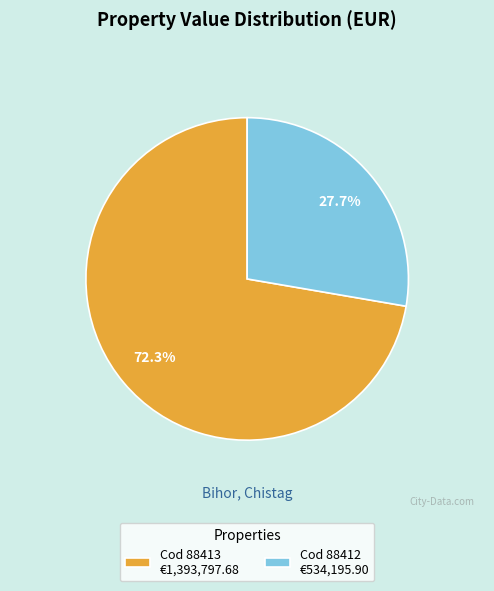

What is the smallest slice in the pie chart?

Cod 88412 €534,195.90